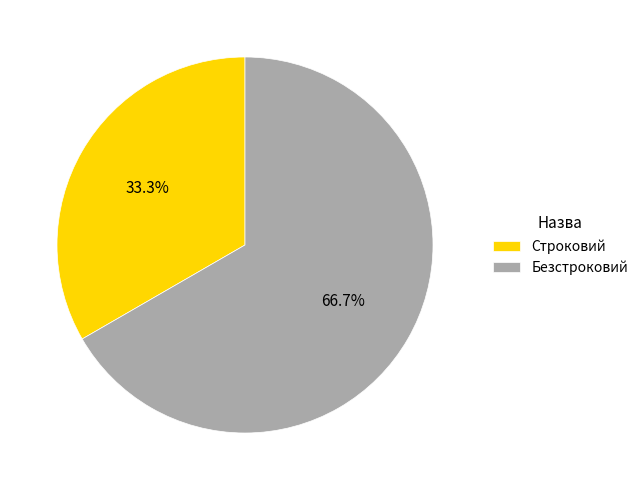

Is it true that Строковий is 27% of the pie?

False